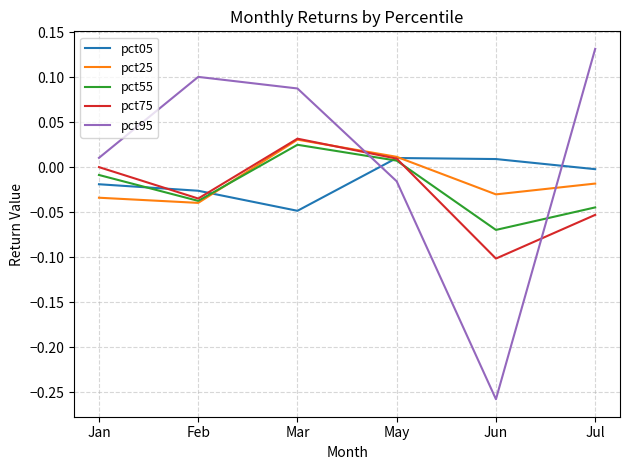

Which category has the highest value in the pct25 series?

Mar